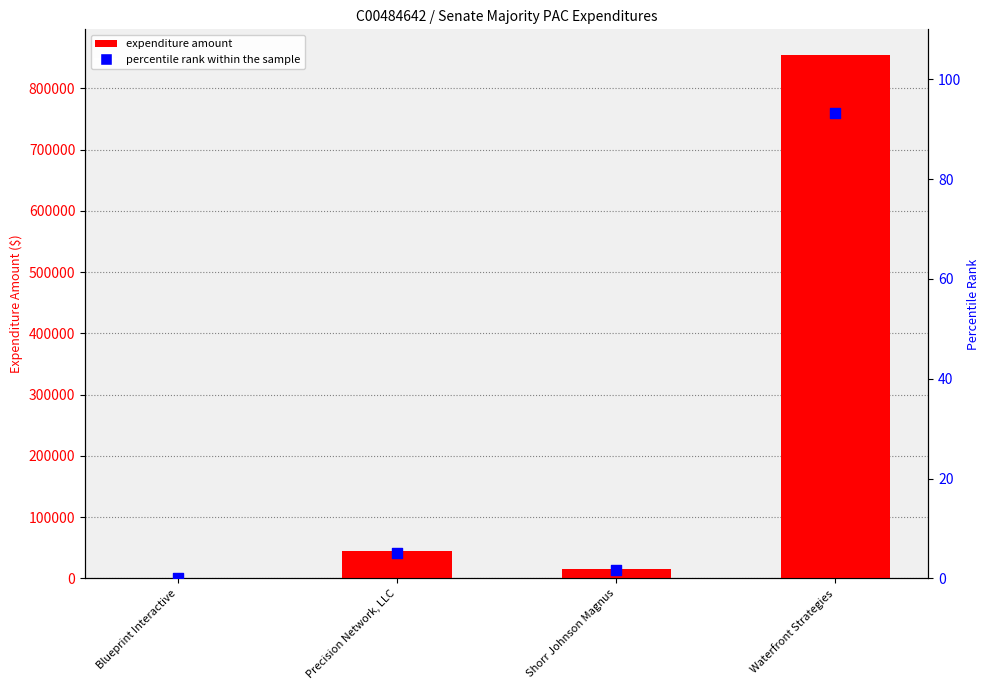

At which category is the sum across all series the highest?

Waterfront Strategies